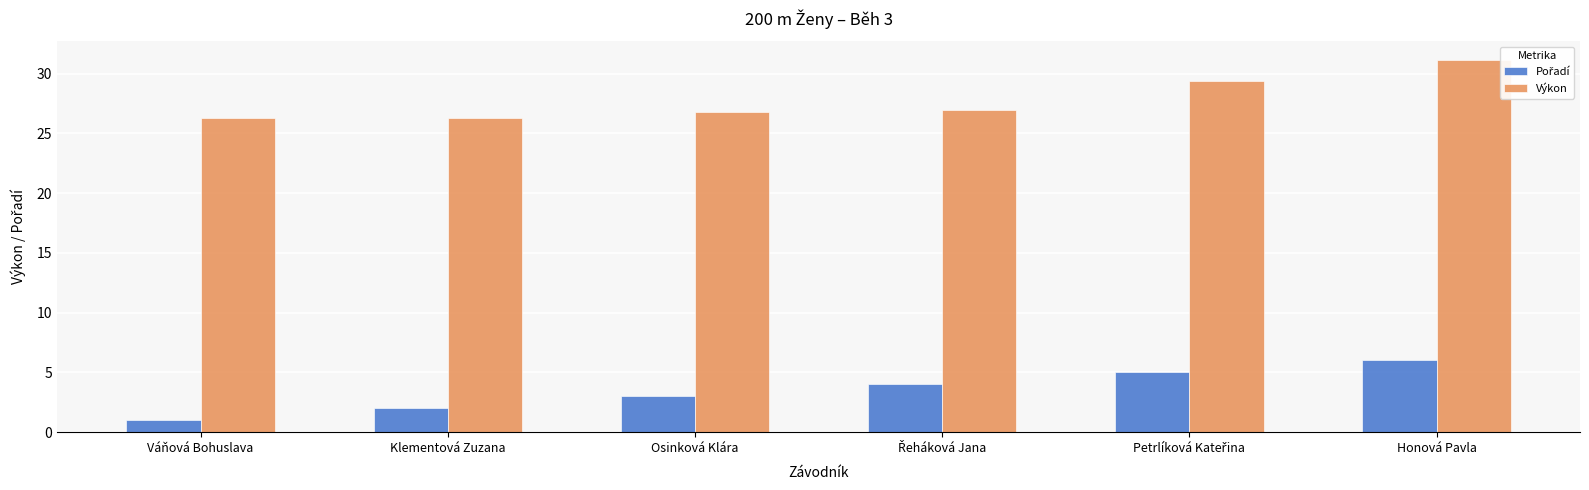

Does the chart contain stacked bars?

No